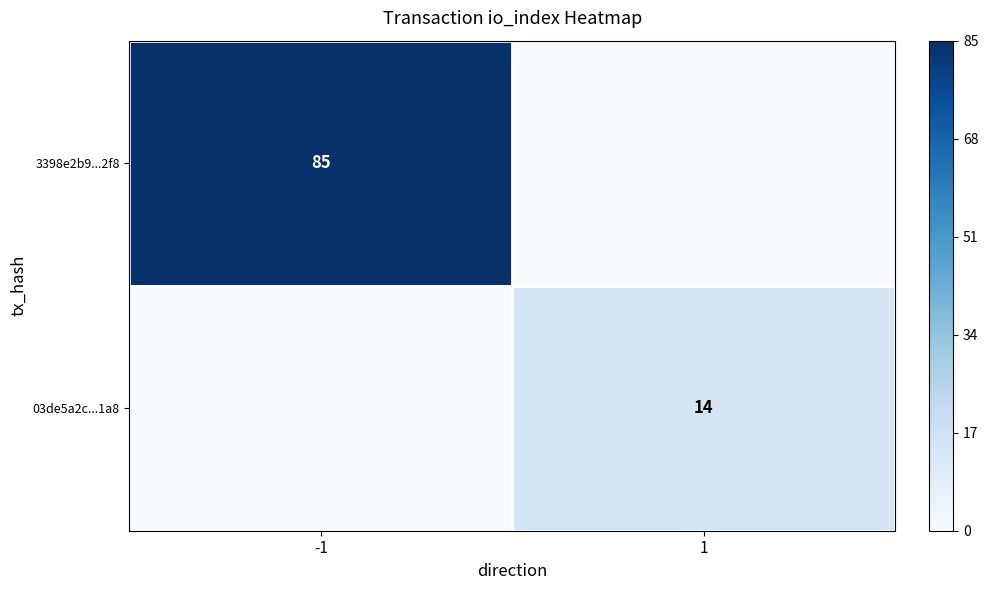

The value of 3398e2b9...2f8 at -1 is 85. True or false?

True